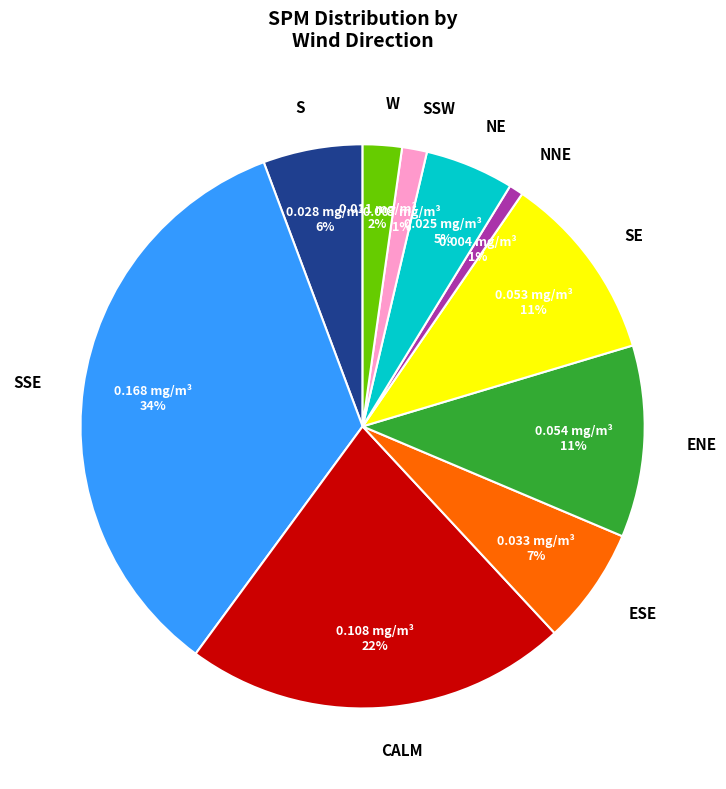

Is there any slice that represents more than half of the pie?

No